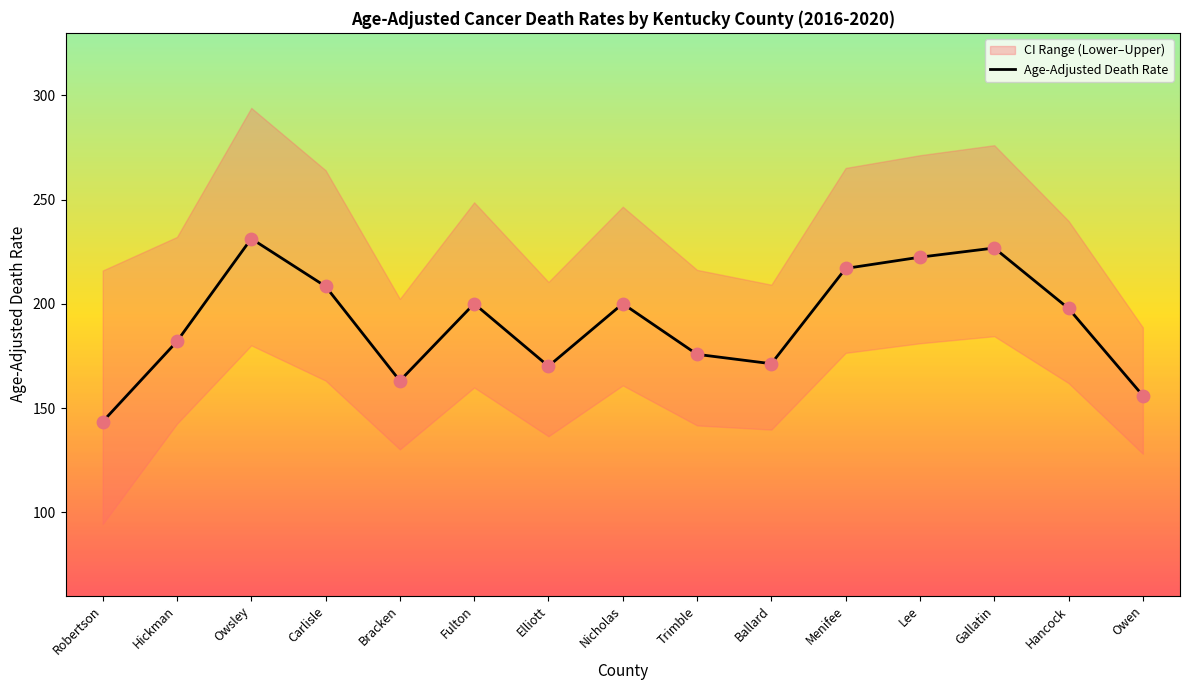

What is the change in value from Robertson to Gallatin?

+83.3